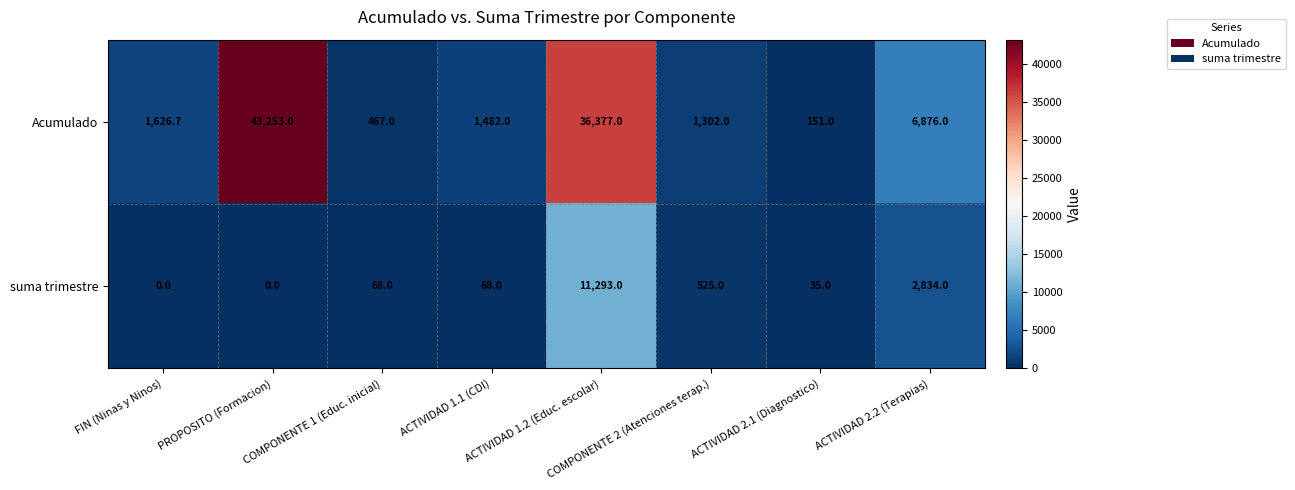

Which category has the highest value across all series?

PROPOSITO (Formacion)